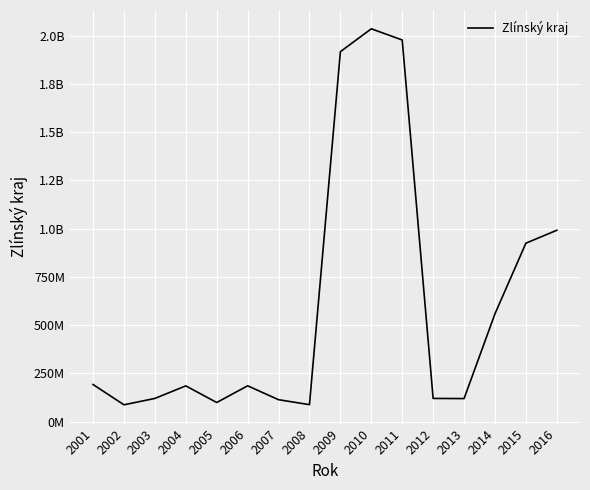

Where is the first local maximum?

2004